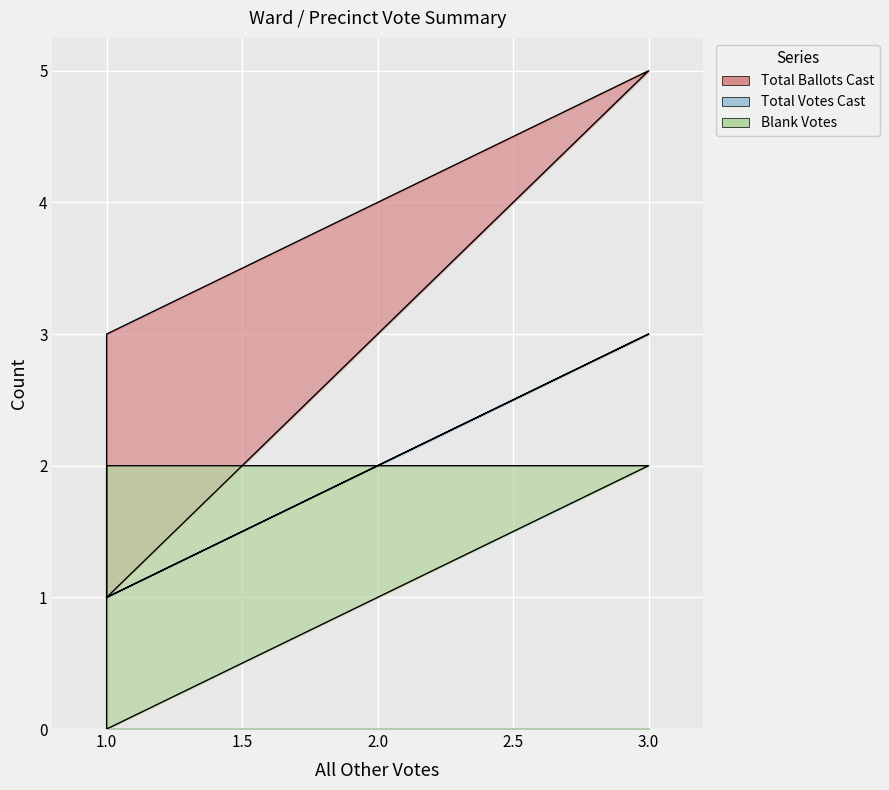

At how many categories does at least one series exceed 4?

1